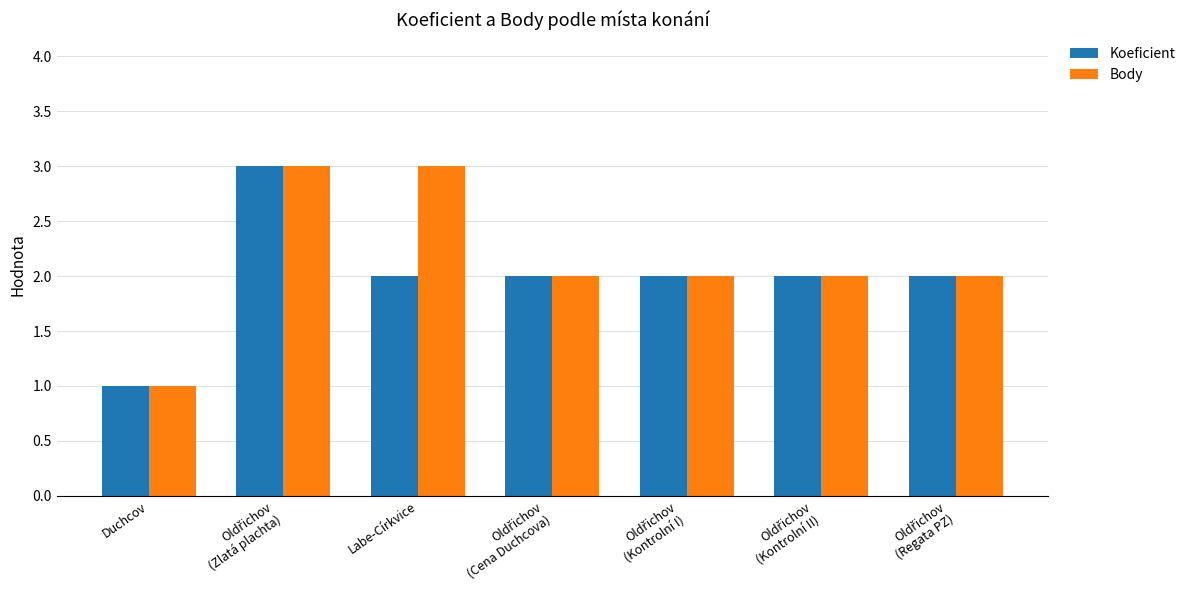

Which category has the lowest value in the Body series?

Duchcov